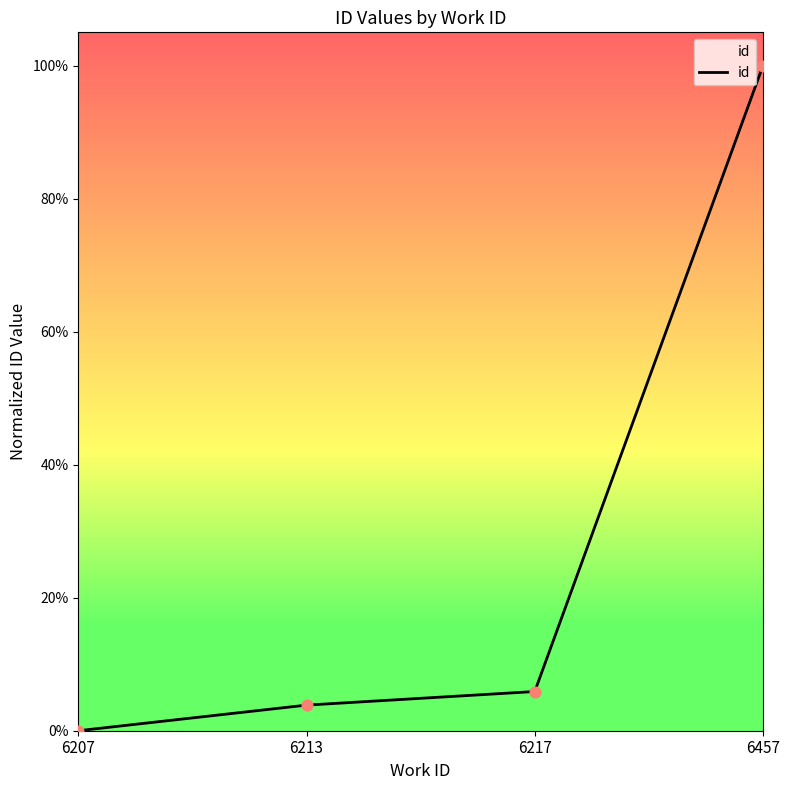

Which has a higher value, 6213 or 6217?

6217